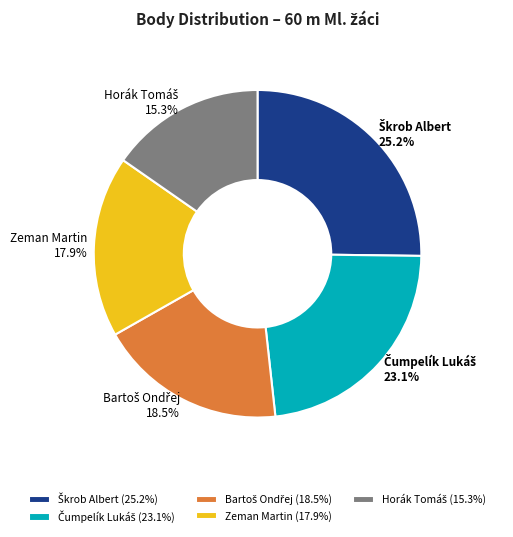

What portion of the pie excludes Zeman Martin?

82.1%